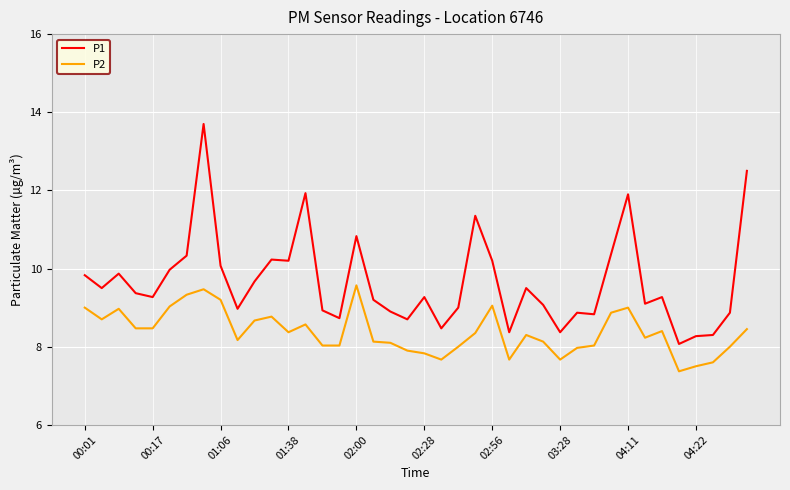

Which series has the widest spread of values?

P1